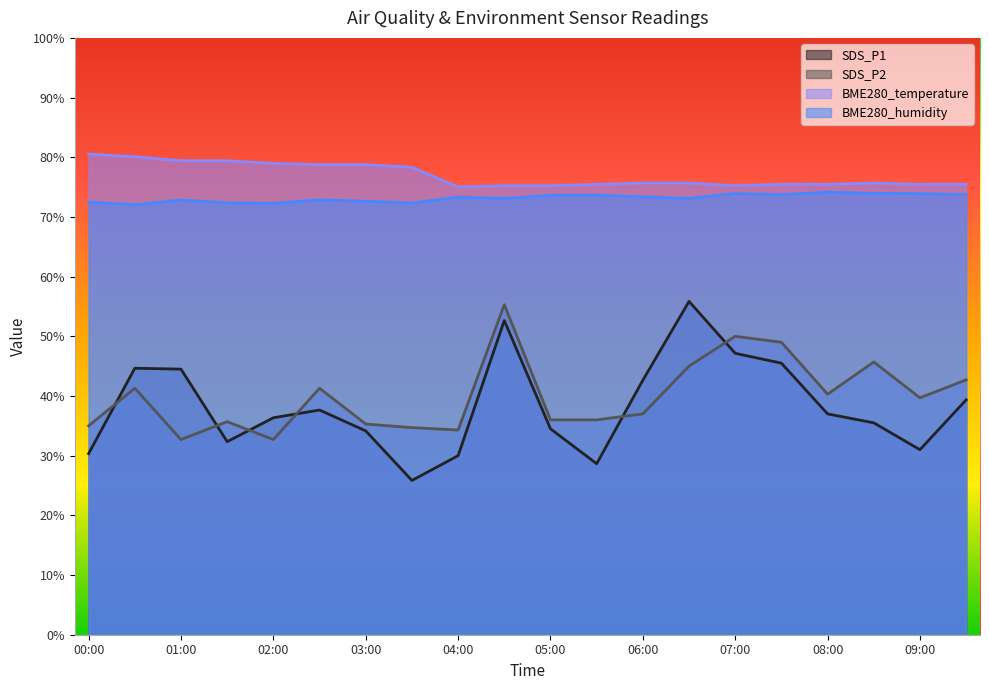

Where is SDS_P1 nearest to the value 40?

09:30